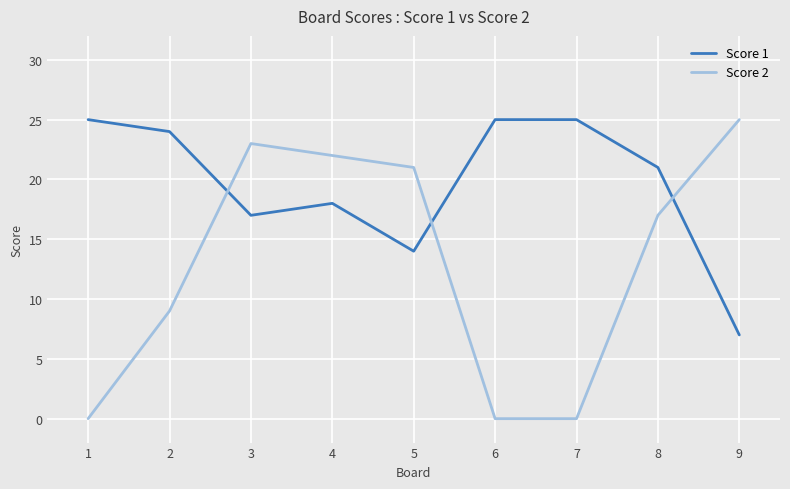

What is the difference between the Score 1 values at 8 and 6?

4